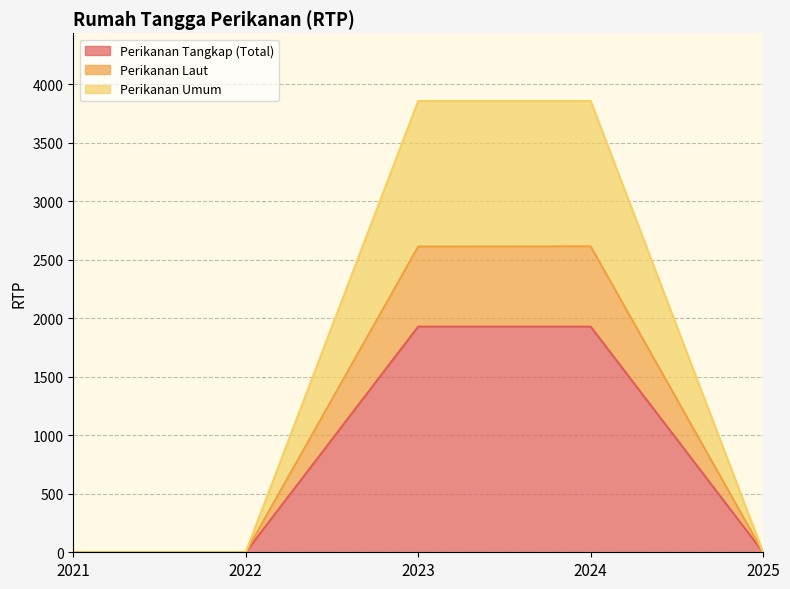

True or false: Perikanan Tangkap (Total) and Perikanan Umum intersect in this chart.

False